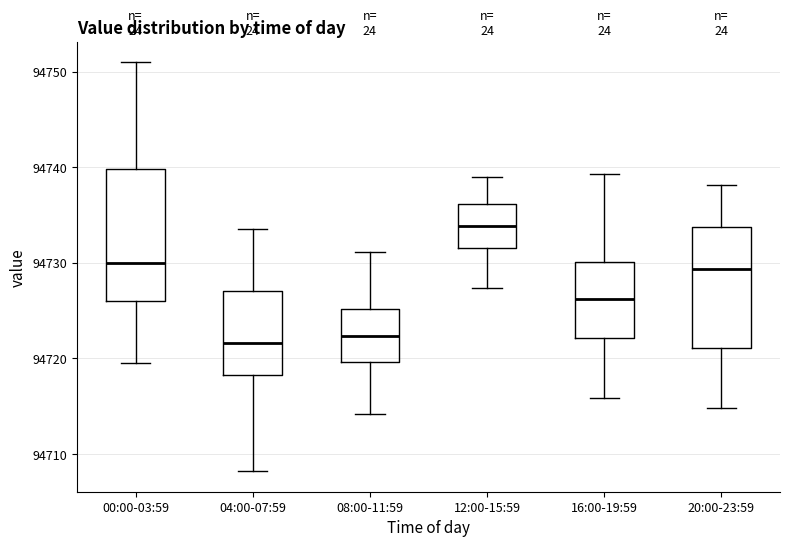

Reading left to right, read every box against the y-axis: the position of its median line, the range the box covers, and the ends of its whiskers. The values are not printed on the chart, so give them approximately, as read against the axis.

00:00-03:59: median 94730, box 94726 to 94740, whiskers 94719 to 94751
04:00-07:59: median 94722, box 94718 to 94727, whiskers 94708 to 94734
08:00-11:59: median 94722, box 94720 to 94725, whiskers 94714 to 94731
12:00-15:59: median 94734, box 94732 to 94736, whiskers 94727 to 94739
16:00-19:59: median 94726, box 94722 to 94730, whiskers 94716 to 94739
20:00-23:59: median 94729, box 94721 to 94734, whiskers 94715 to 94738